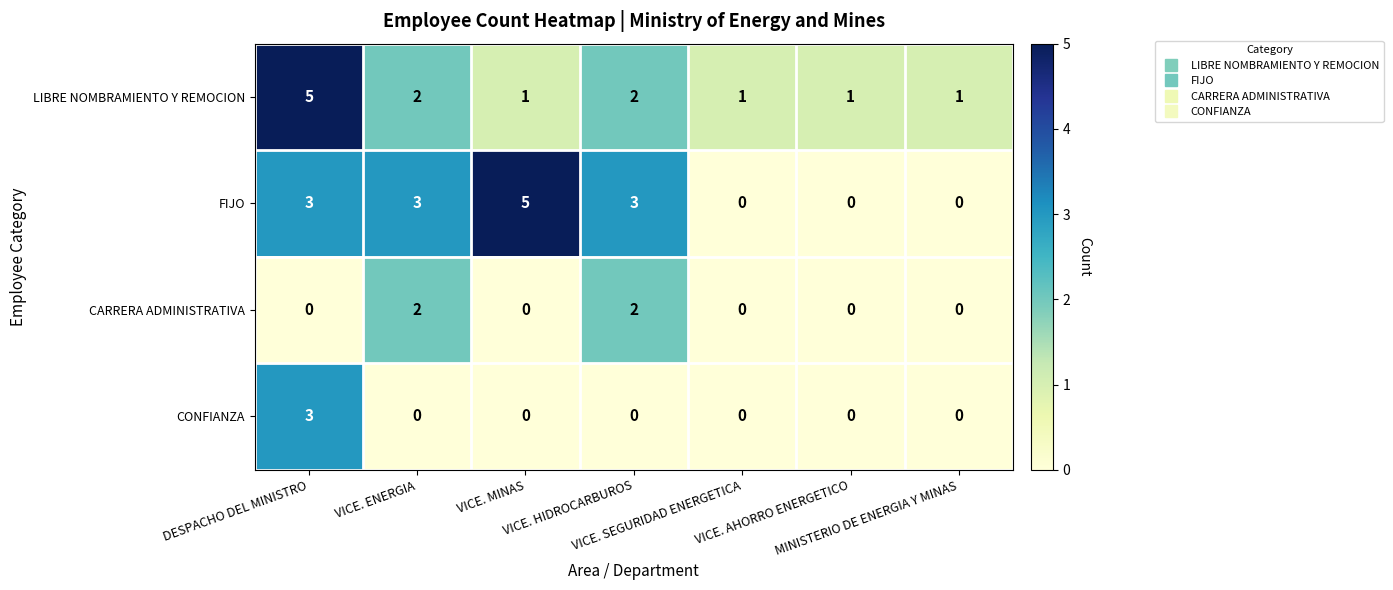

How many data points does each series have?

7